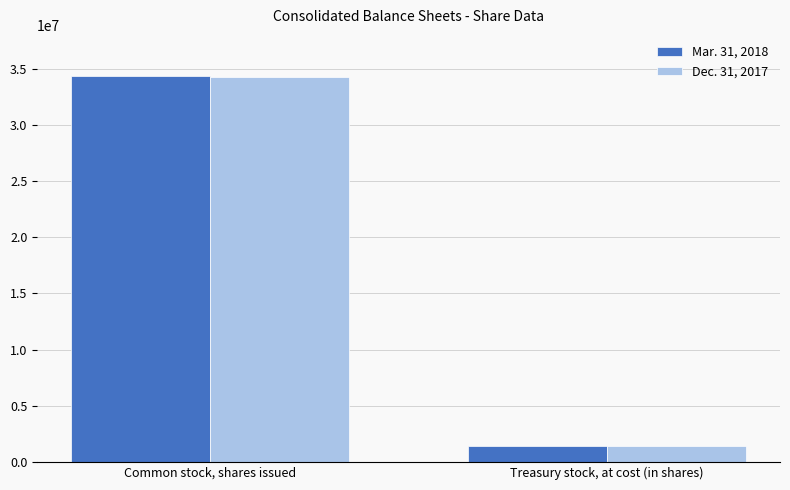

At which label does Dec. 31, 2017 reach its peak?

Common stock, shares issued